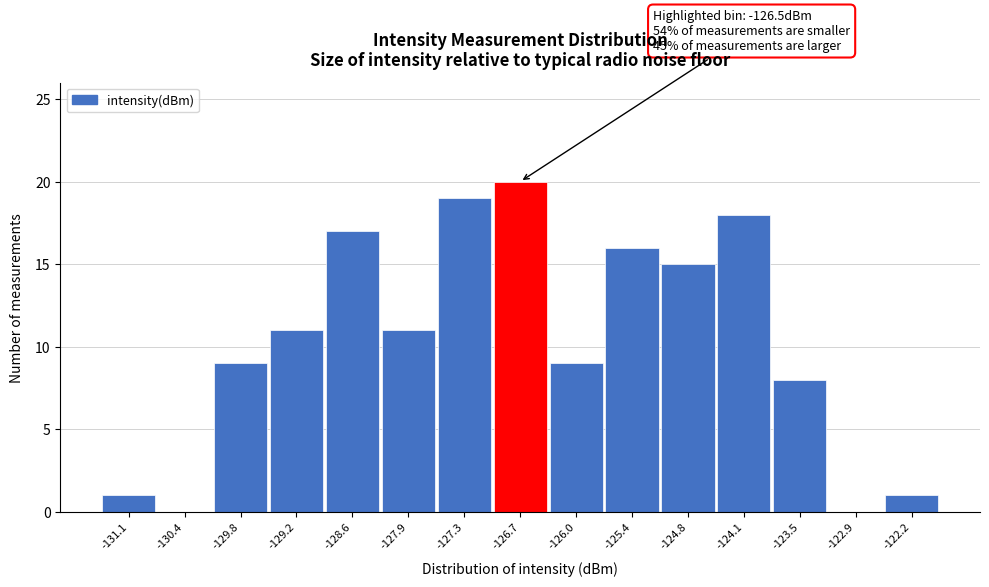

Over which range of the x-axis is the bar tallest?

-127.0 to -126.3